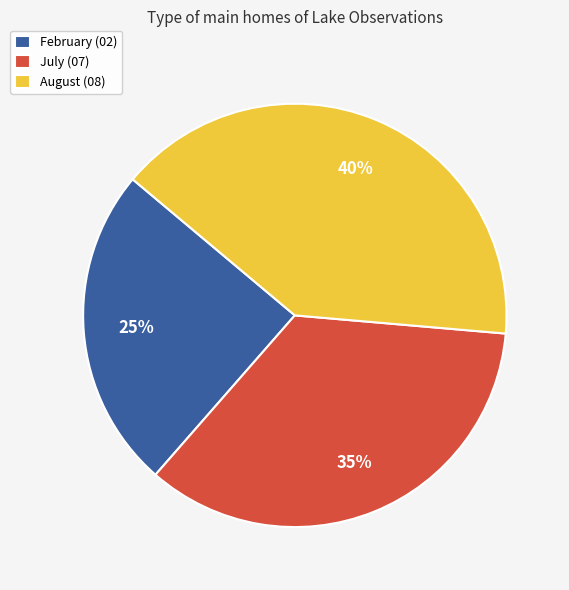

The February (02) slice represents 25% of the pie. True or false?

True